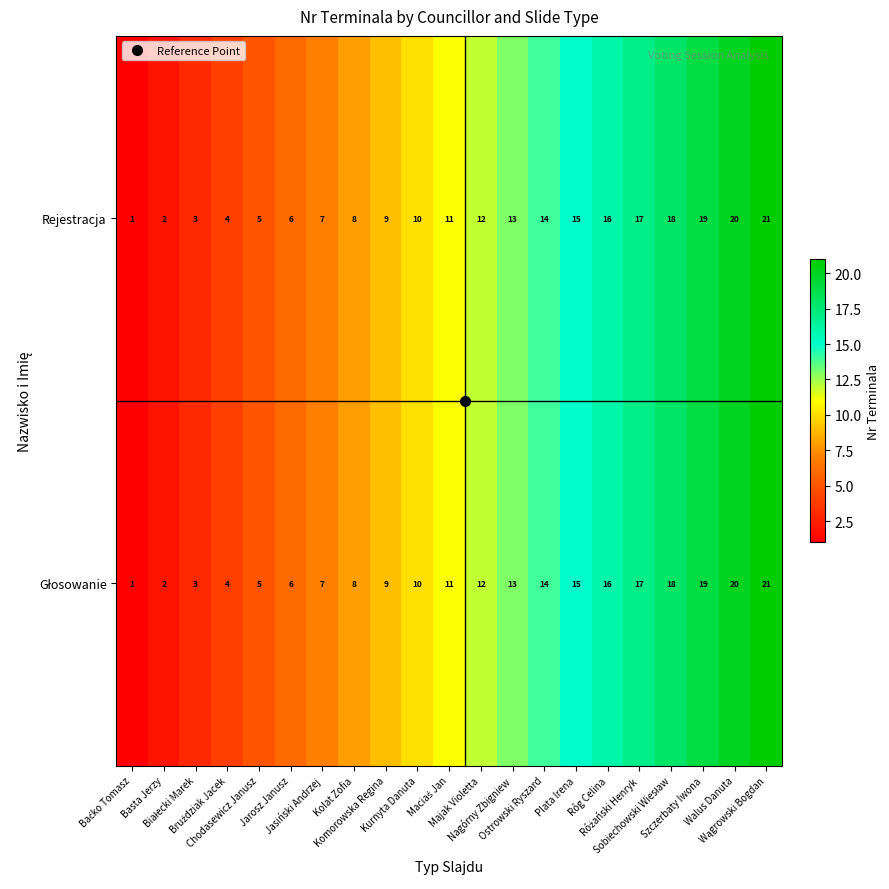

How many series are shown in this chart?

2